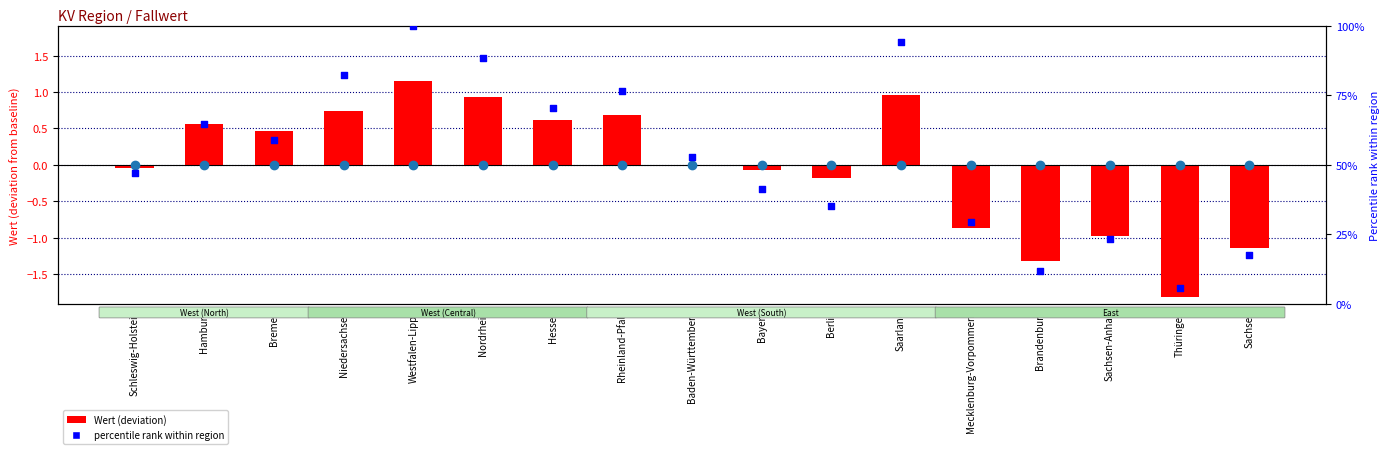

At how many categories does at least one series exceed 44?

10